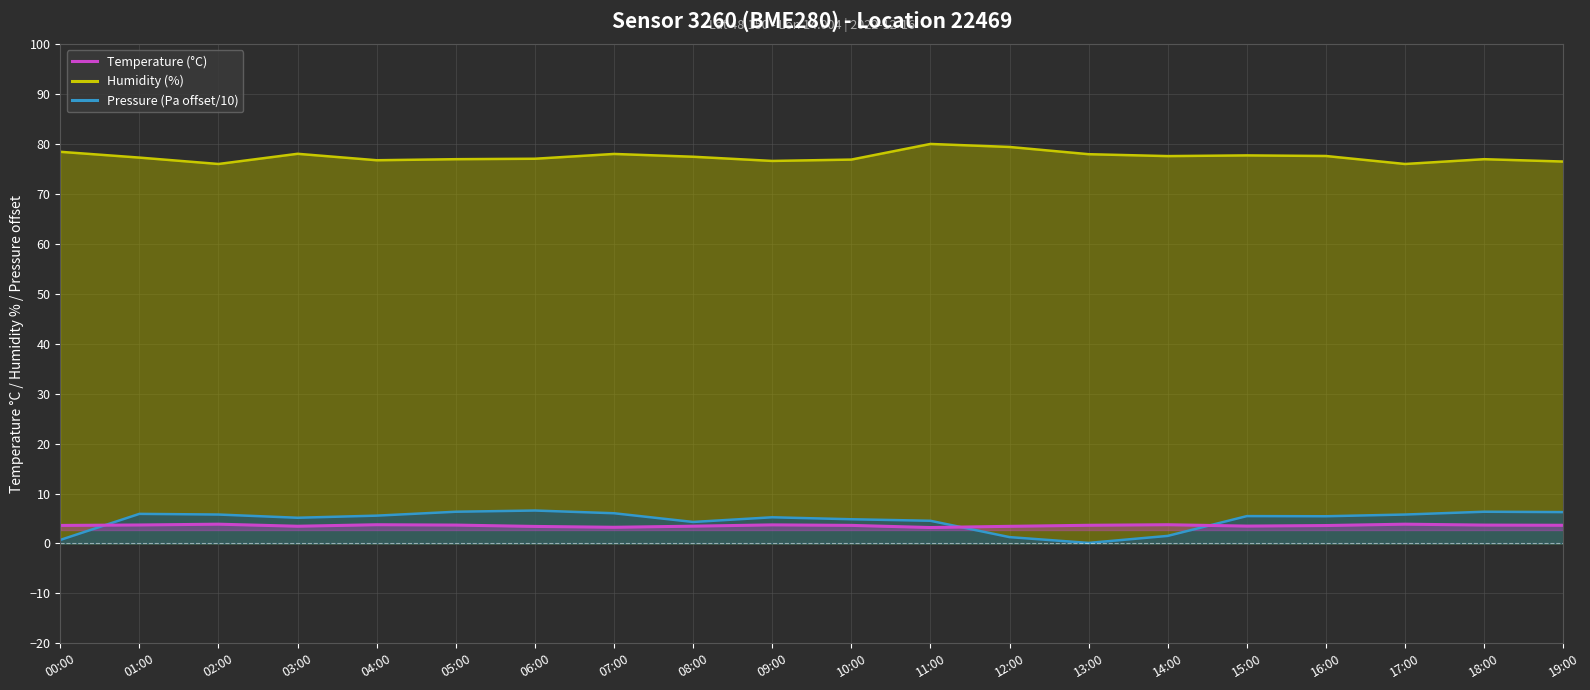

Between 08:00 and 14:00, which series saw the biggest shift?

Pressure (Pa offset/10)